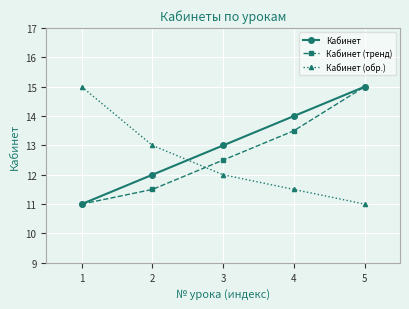

What is the average value of the Кабинет (тренд) series?

12.7